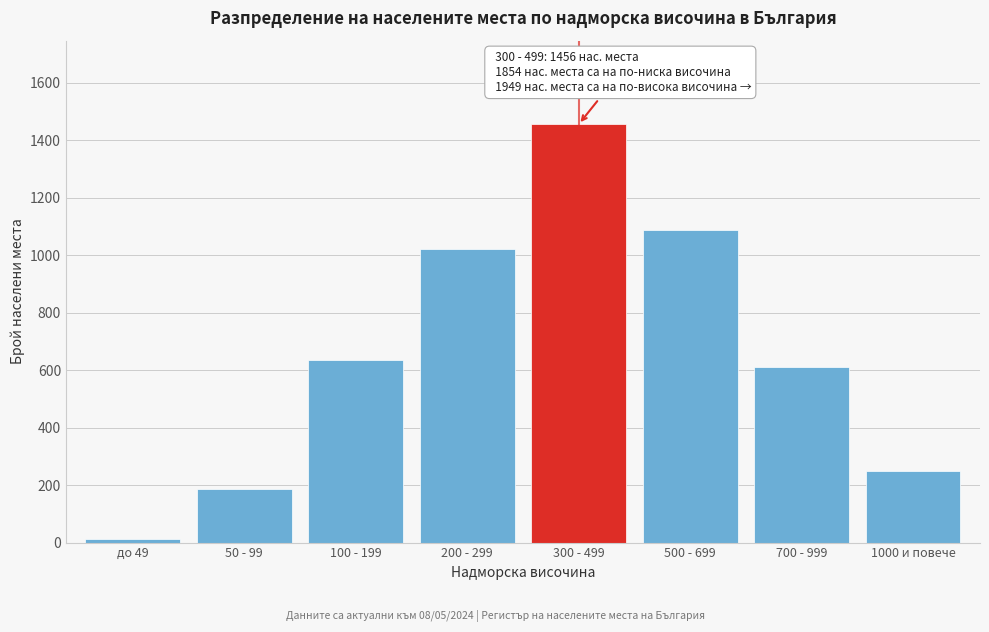

Reading left to right, extract all data points from this chart.

до 49=12	50 - 99=187	100 - 199=634	200 - 299=1021	300 - 499=1456	500 - 699=1089	700 - 999=612	1000 и повече=248